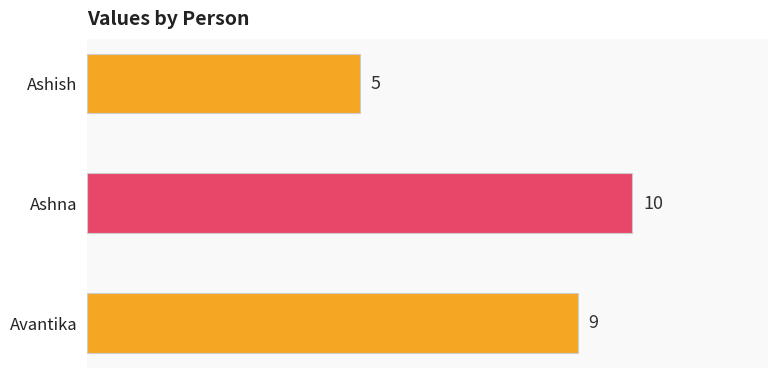

How many values are between 5 and 10?

3